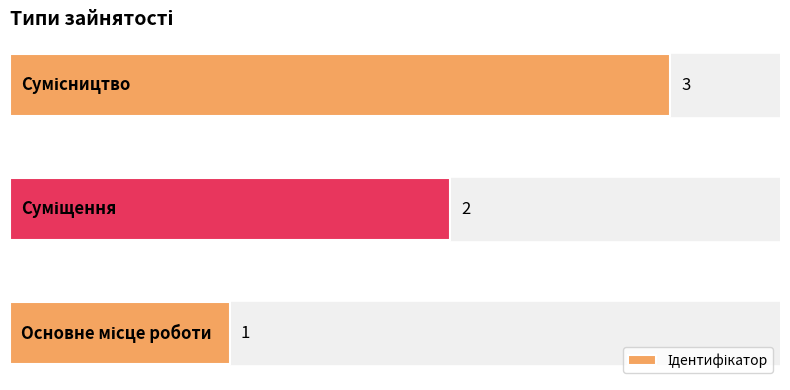

What is the sum of all values?

6